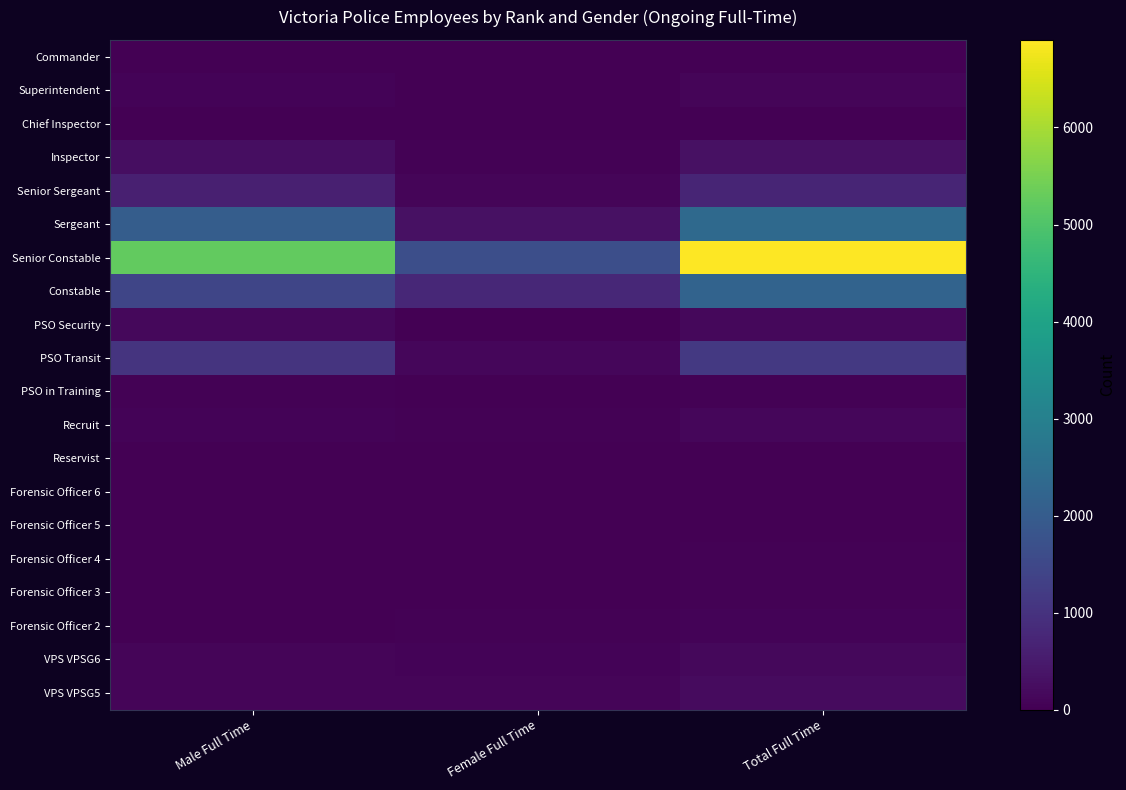

How many distinct data groups are displayed?

20